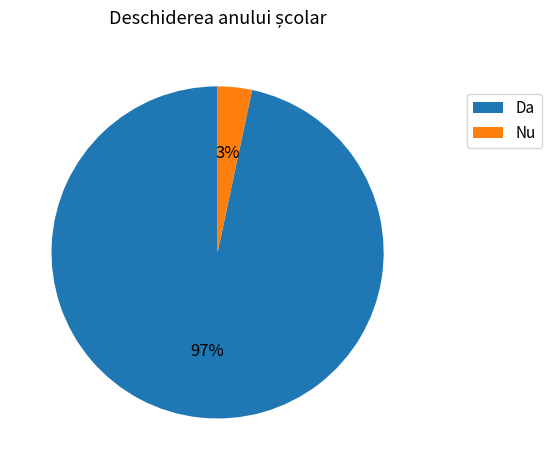

Combined, do Da and Nu account for over 50%?

Yes